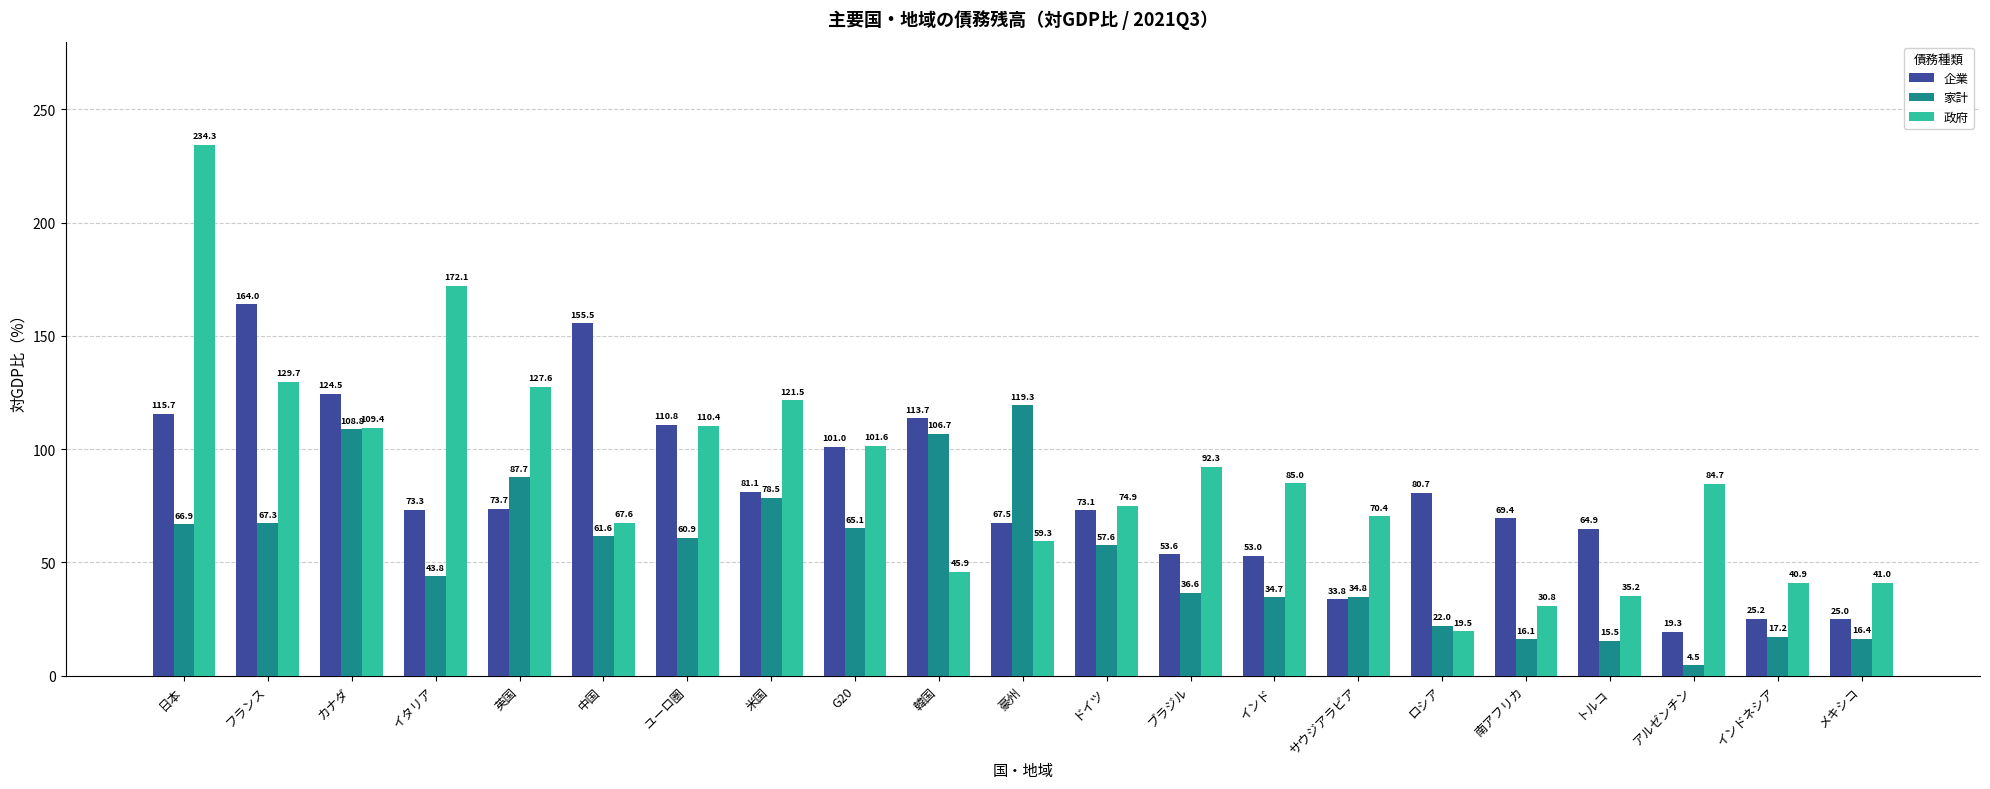

The 政府 series shows 30.8 at 南アフリカ. True or false?

True